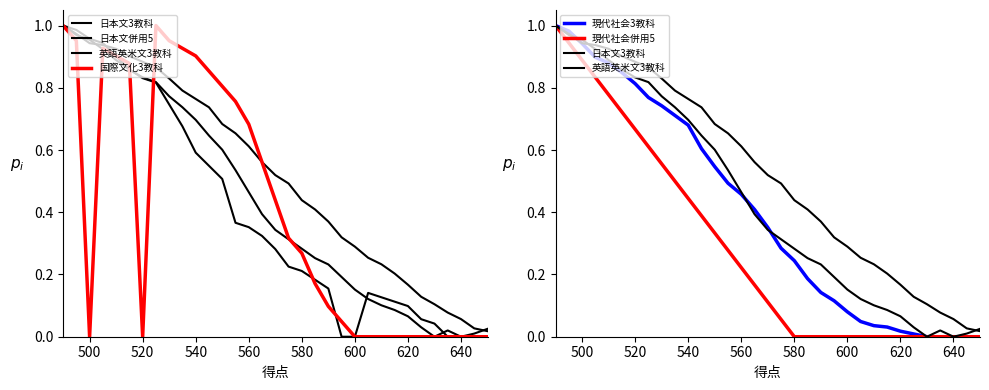

How many lines are shown in the chart?

6